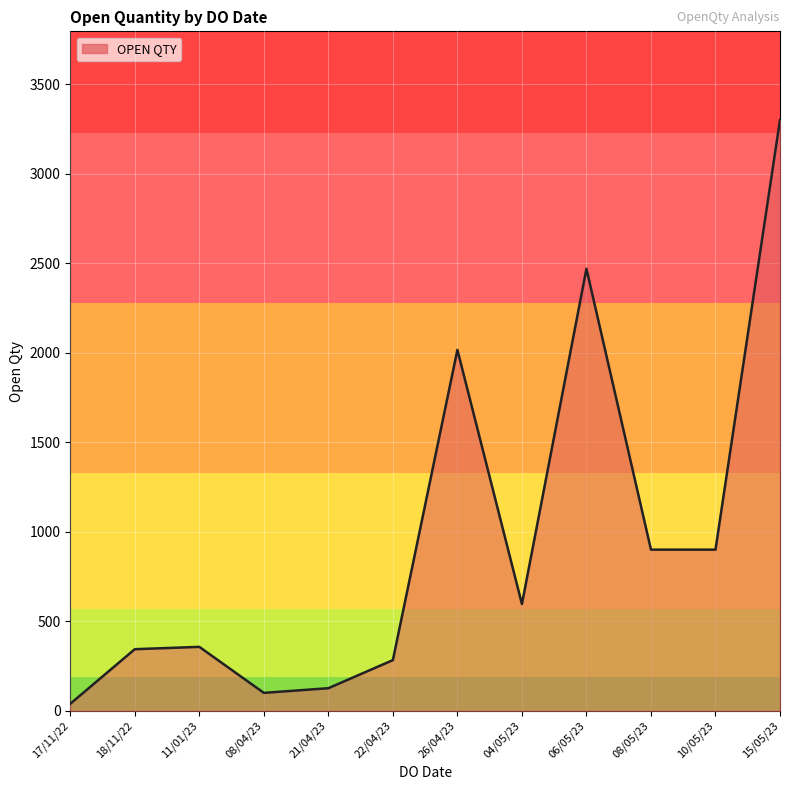

What is the greatest value displayed?

3300